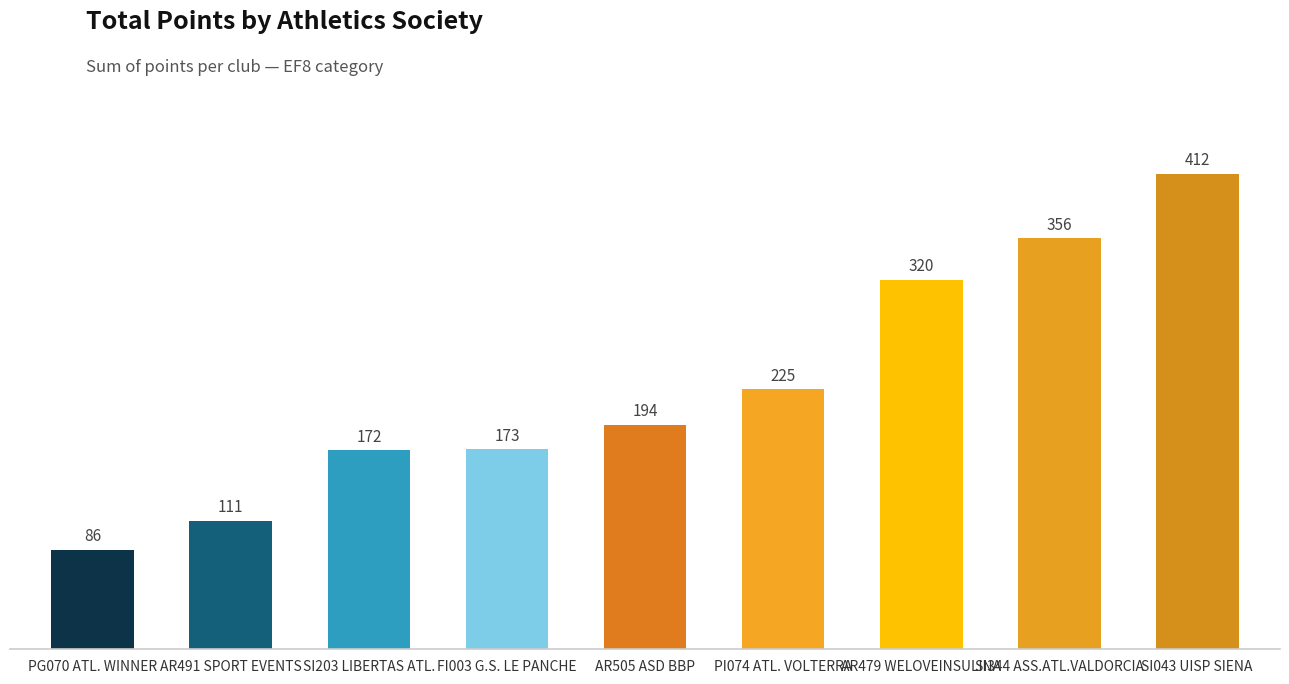

Between SI344 ASS.ATL.VALDORCIA and AR479 WELOVEINSULINA, which is larger?

SI344 ASS.ATL.VALDORCIA